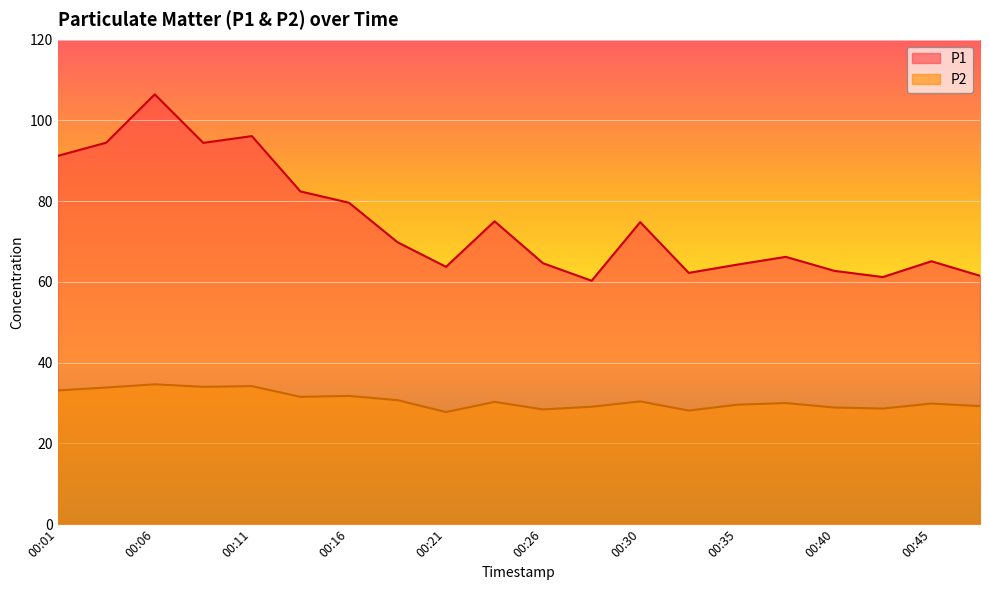

How many values in the P1 series exceed 69?

10